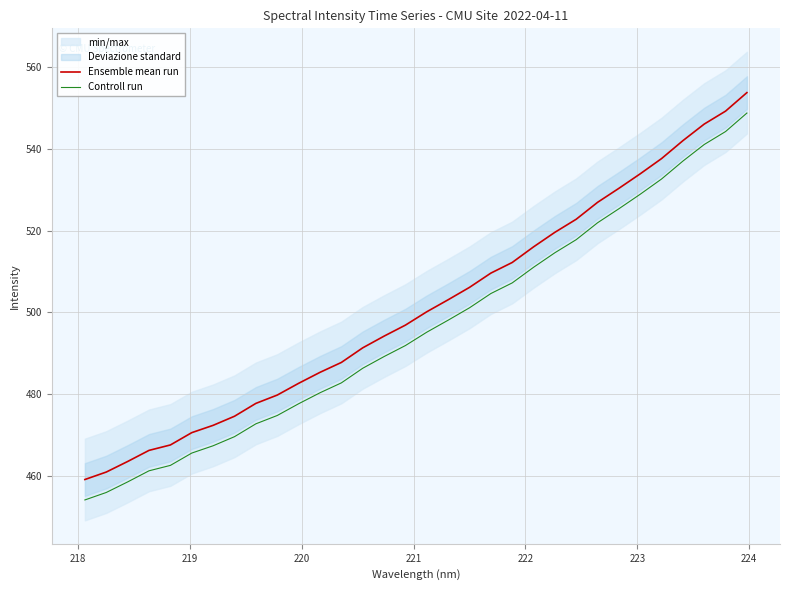

Does the chart have visible grid lines?

Yes